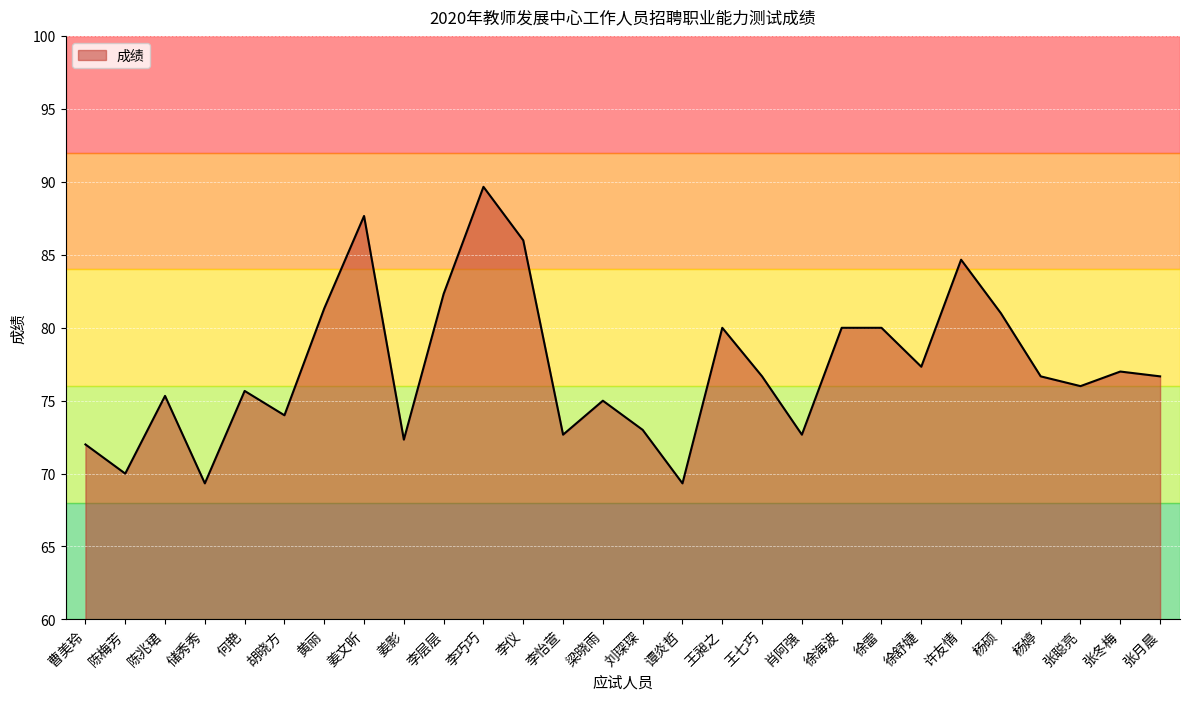

Reading left to right, extract all data points from this chart.

曹美玲=72.0	陈梅芳=70.0	陈兆珺=75.3	储秀秀=69.3	何艳=75.7	胡晓方=74.0	黄丽=81.3	姜文昕=87.7	姜影=72.3	李层层=82.3	李巧巧=89.7	李仪=86.0	李怡萱=72.7	梁晓雨=75.0	刘琛琛=73.0	谭炎哲=69.3	王昶之=80.0	王七巧=76.7	肖阿强=72.7	徐海波=80.0	徐雷=80.0	徐舒婕=77.3	许友情=84.7	杨硕=81.0	杨婷=76.7	张聪亮=76.0	张冬梅=77.0	张月晨=76.7